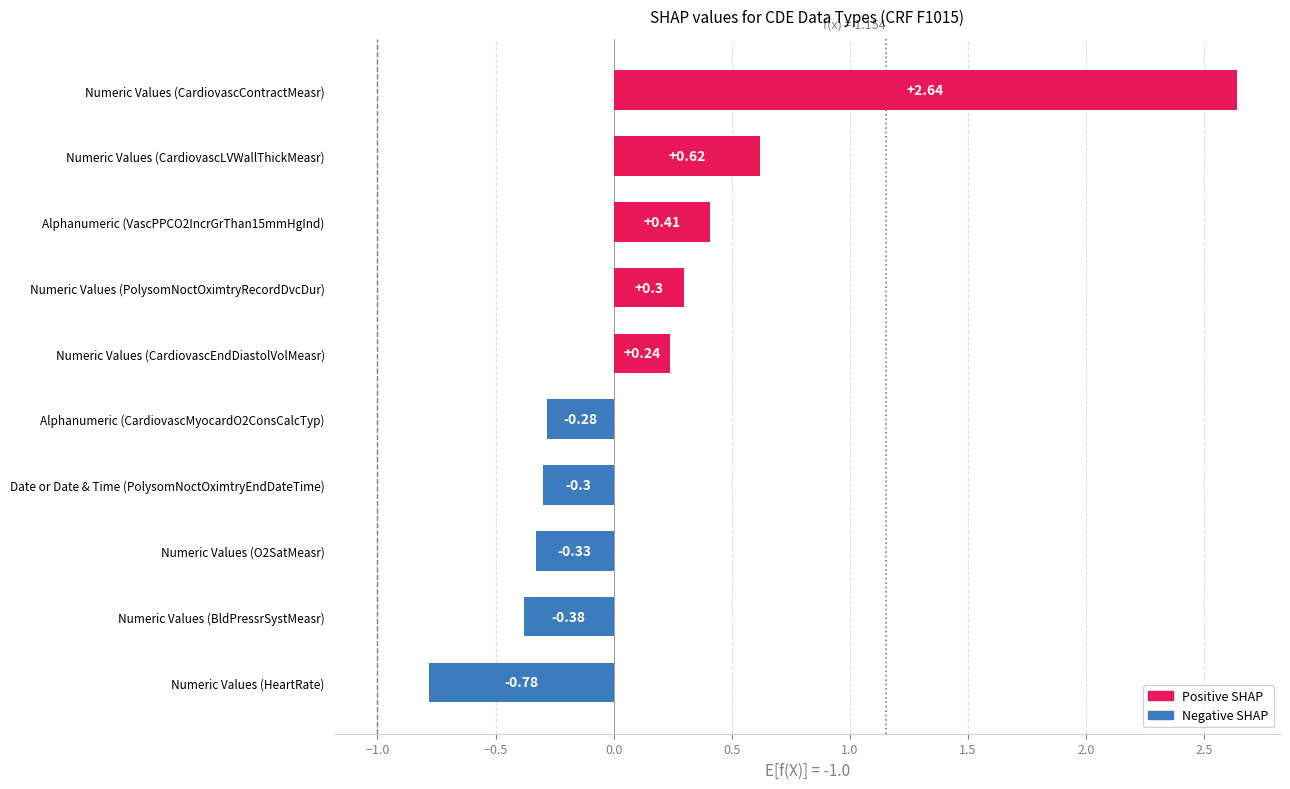

Between Date or Date & Time (PolysomNoctOximtryEndDateTime) and Numeric Values (HeartRate), which is larger?

Date or Date & Time (PolysomNoctOximtryEndDateTime)